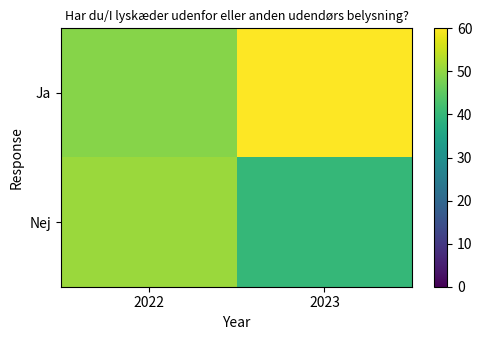

What is the greatest value displayed?

60